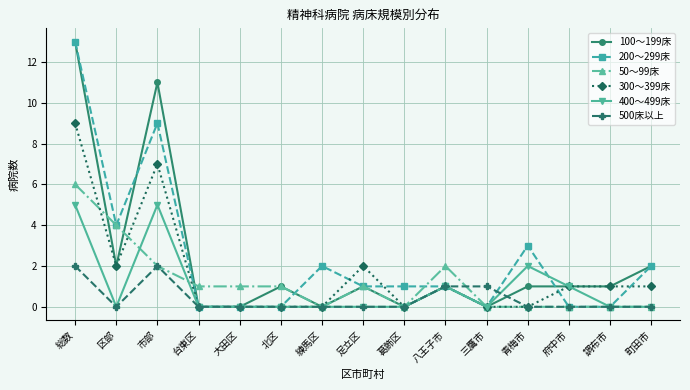

How many 500床以上 values are between 0 and 1?

13